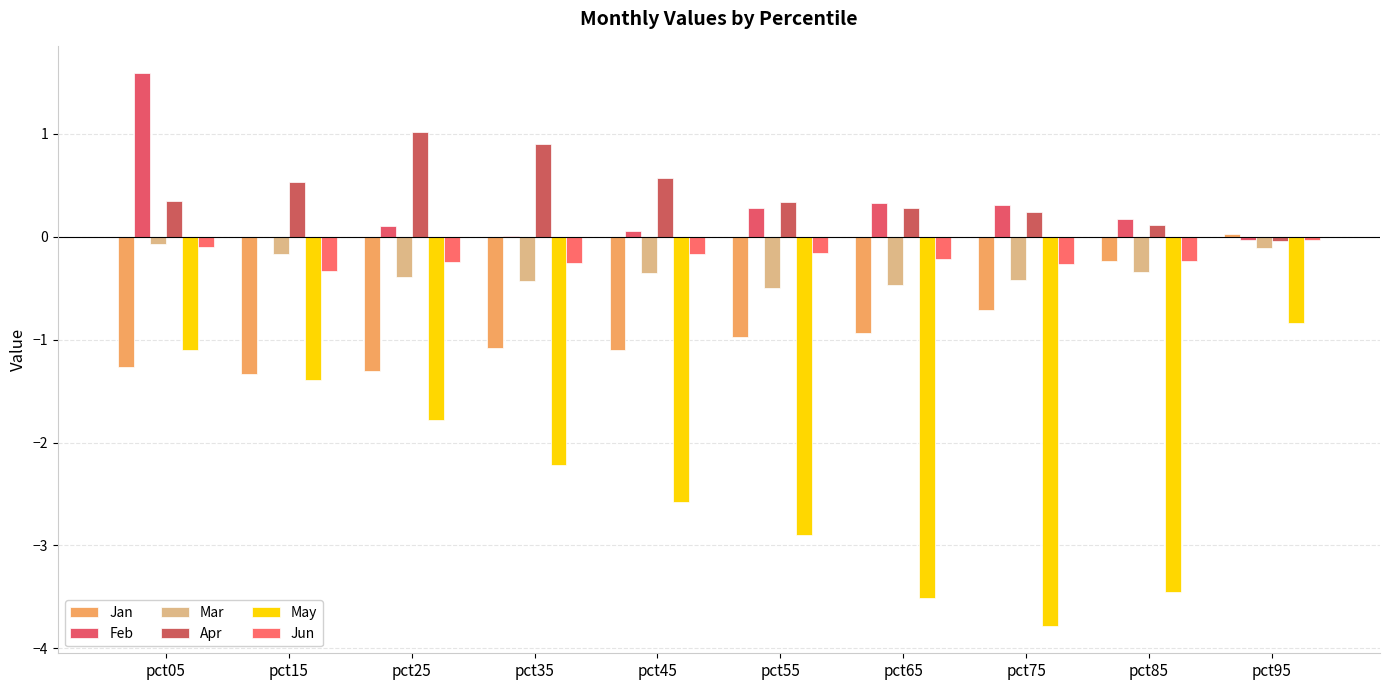

How many values in Jan are above zero?

1